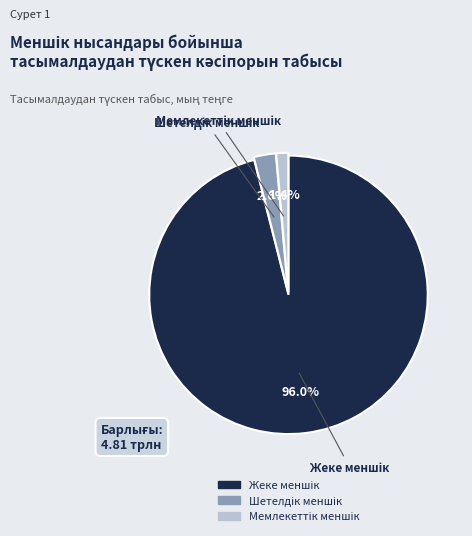

Is there a majority slice in this chart?

Yes